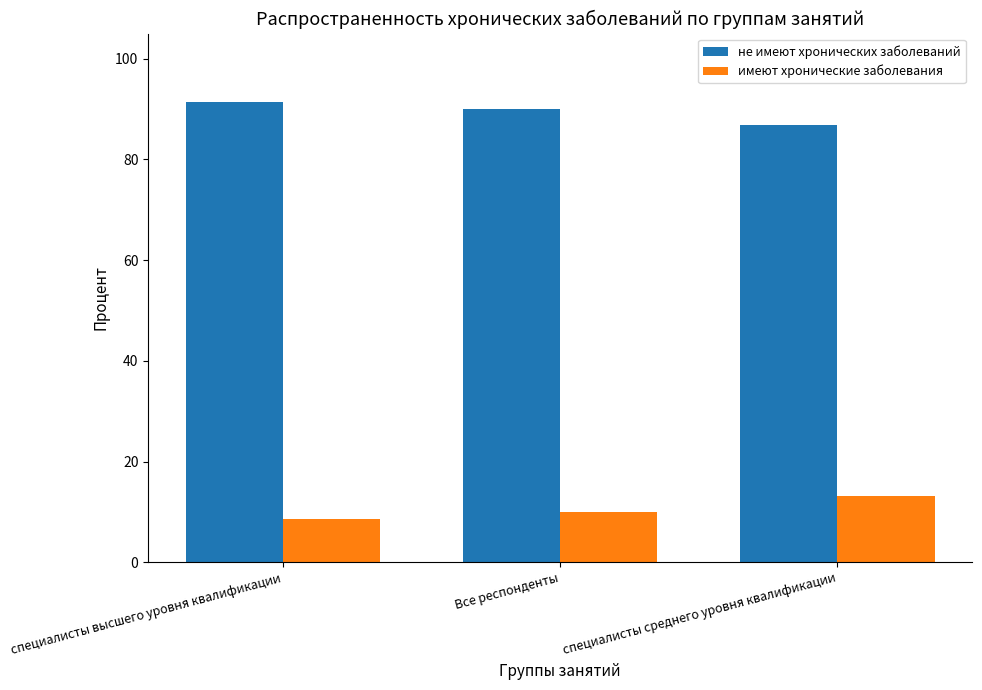

How many series are shown in this chart?

2